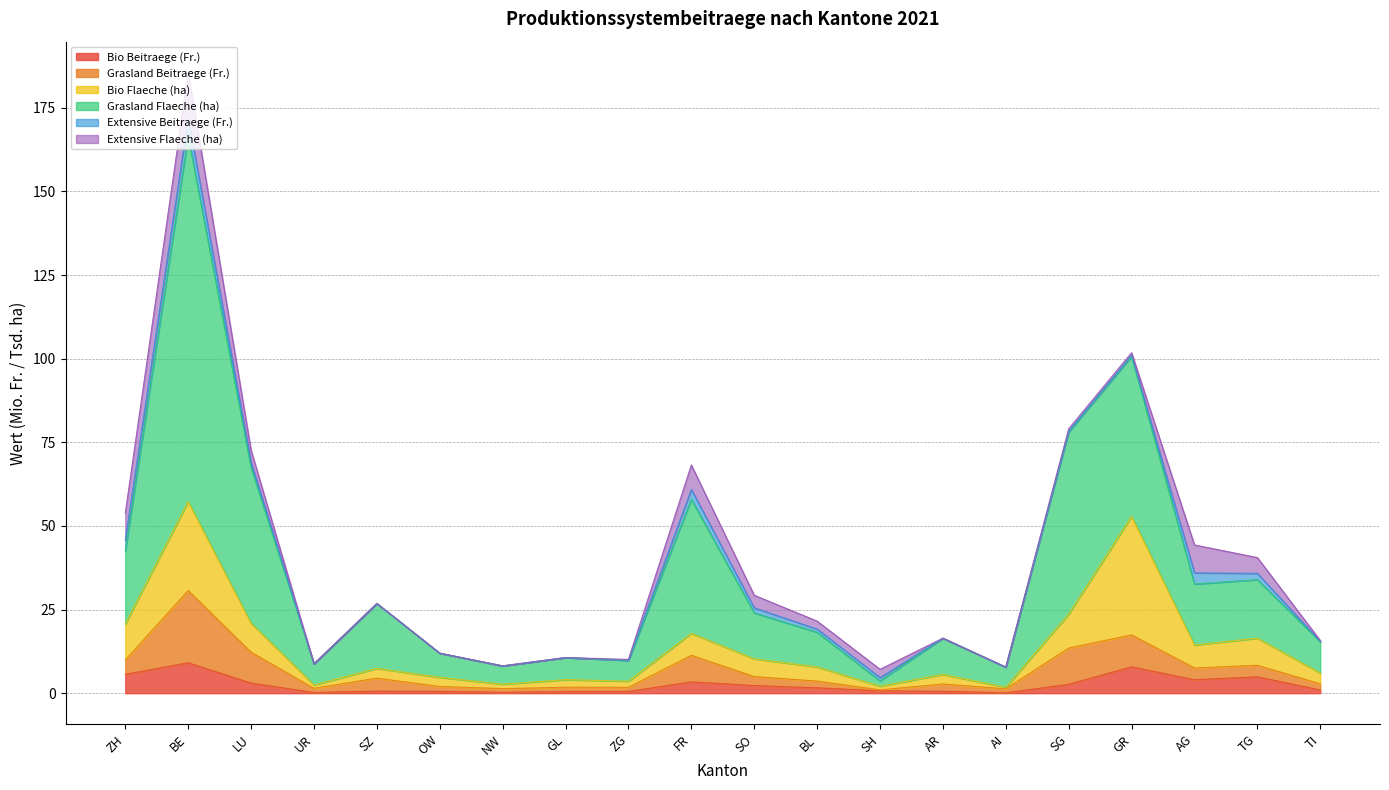

At which category is the sum across all series the highest?

BE